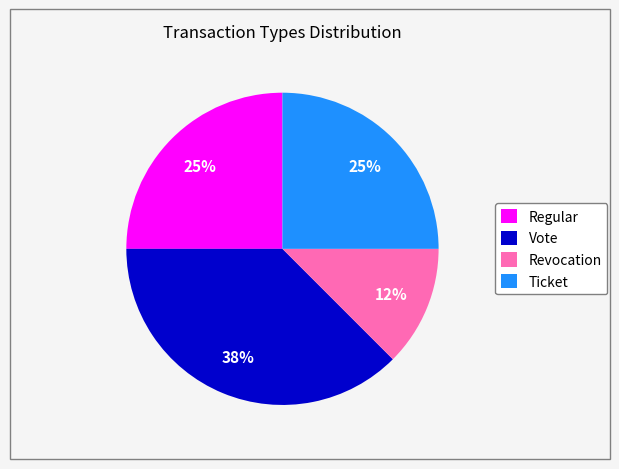

How many segments does this pie chart have?

4